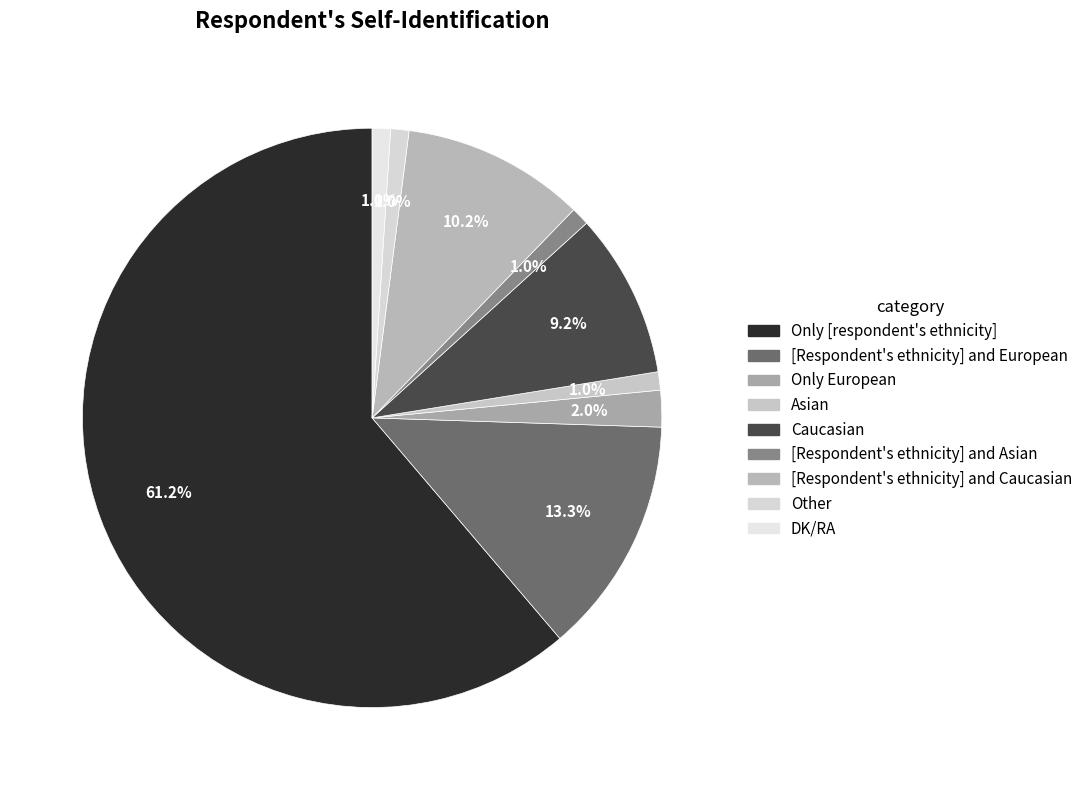

What portion of the pie excludes Other?

99.0%